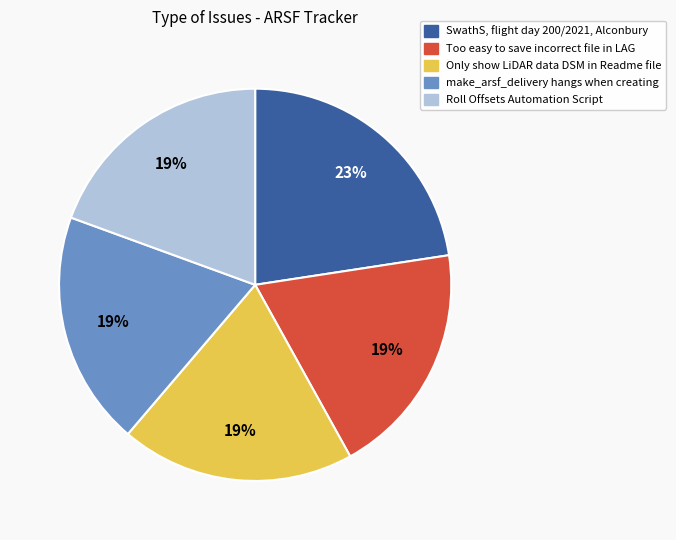

What is the ratio of the value at SwathS, flight day 200/2021, Alconbury to the value at Too easy to save incorrect file in LAG?

1.2